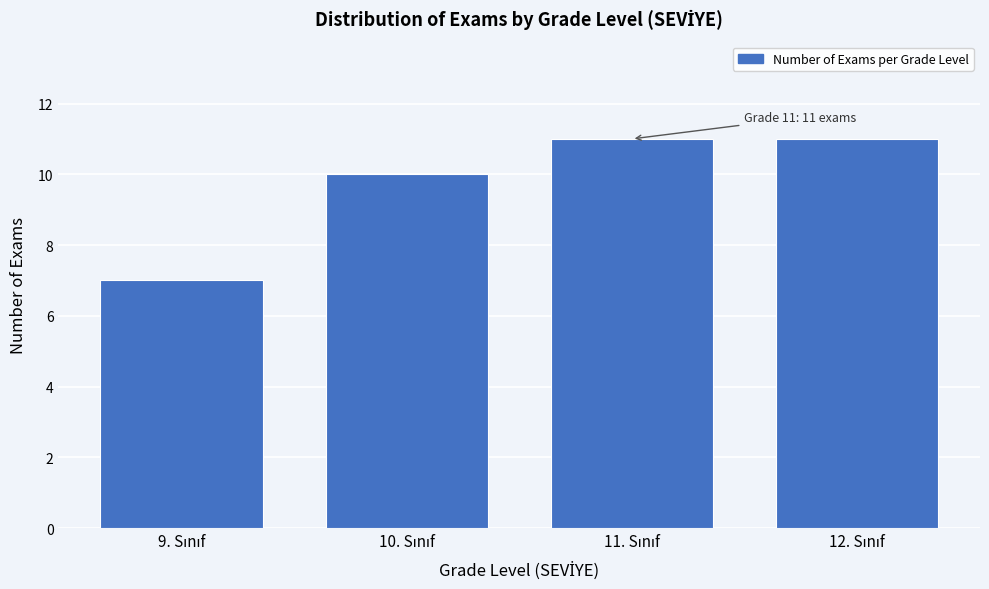

Reading left to right, extract all data points from this chart.

7	10	11	11